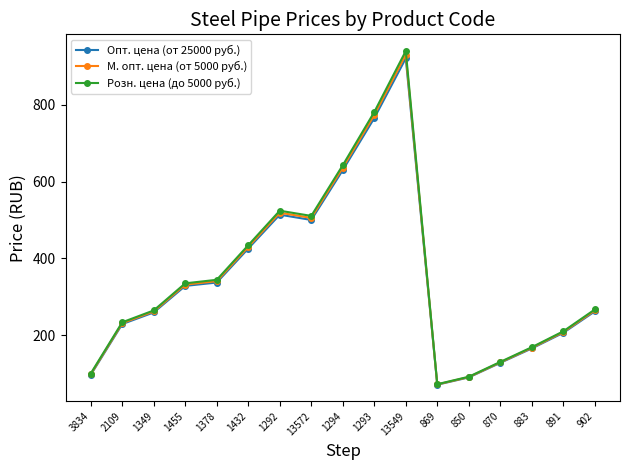

At which label does Розн. цена (до 5000 руб.) reach its peak?

13549